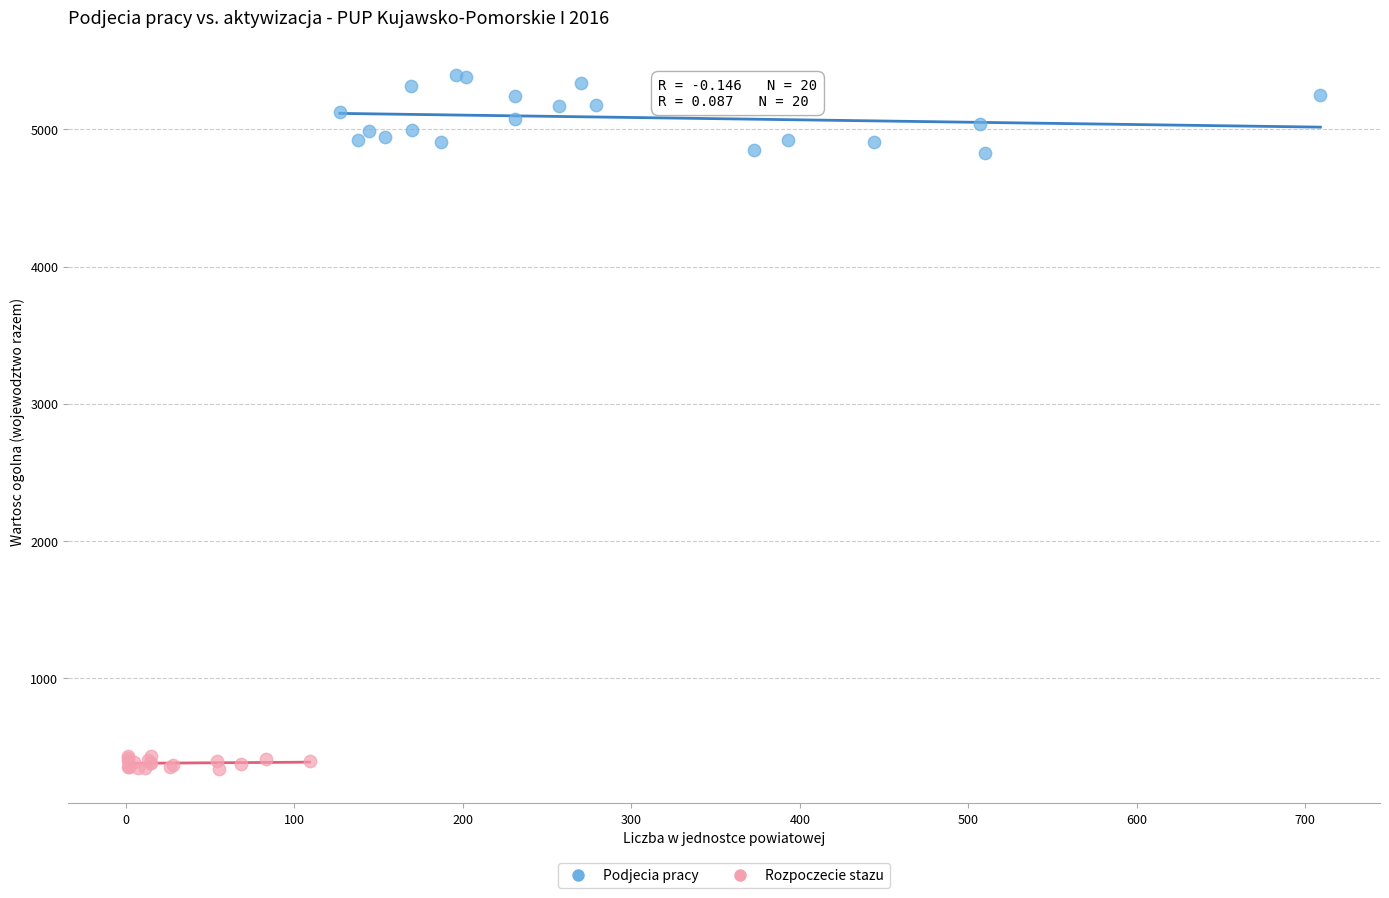

Which series contains the highest Y value?

Podjecia pracy